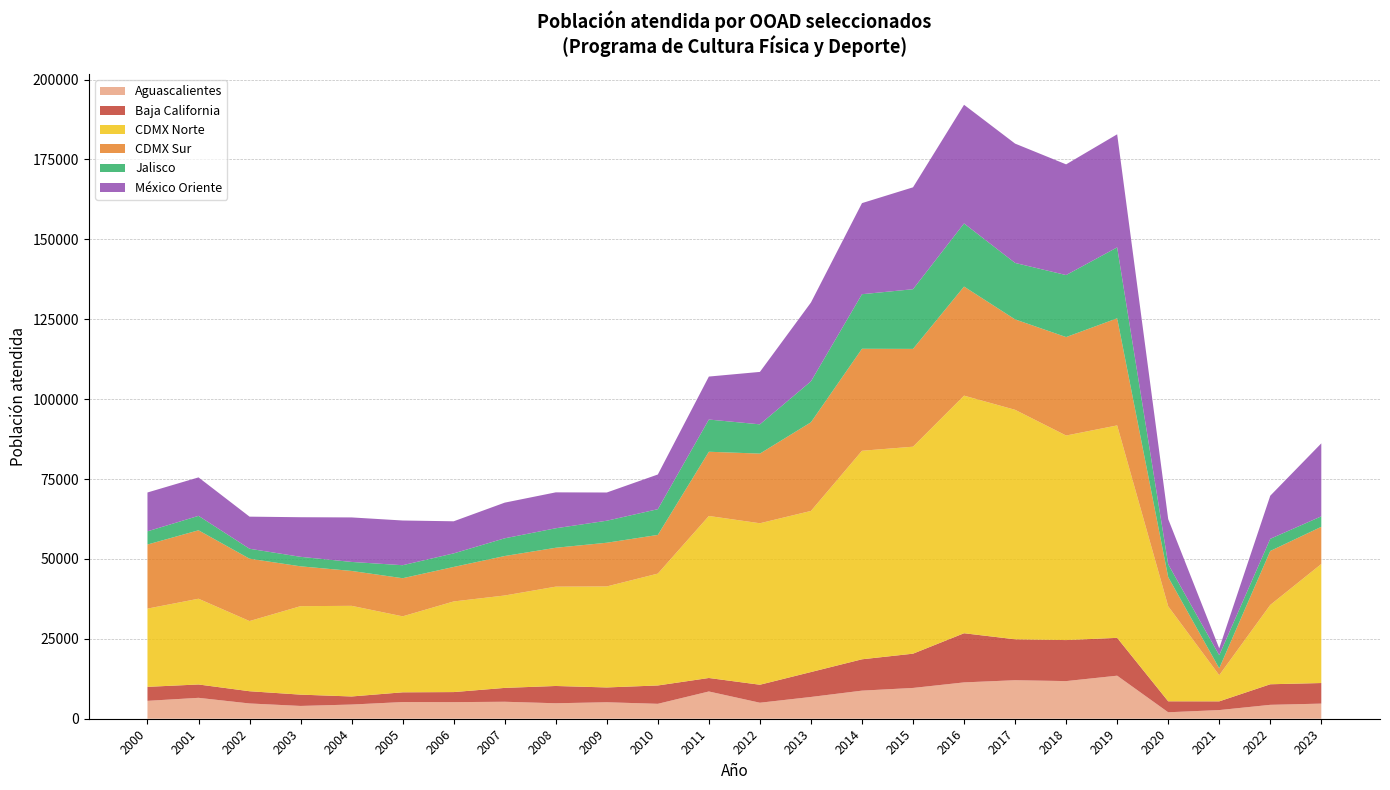

Reading right to left, transcribe all the data shown in this chart.

Aguascalientes: 4731	4350	2709	2021	13469	11778	12055	11371	9635	8793	6811	5009	8530	4671	5156	4843	5312	5192	5220	4441	4003	4779	6541	5600
Baja California: 6441	6436	2728	3433	11843	12836	12803	15382	10721	9807	7799	5628	4218	5737	4634	5406	4336	3147	3048	2526	3537	3827	4178	4378
CDMX Norte: 37255	24825	8192	29731	66475	64006	71811	74349	64772	65253	50415	50533	50702	35007	31611	31082	28917	28364	23775	28361	27687	21960	26833	24482
CDMX Sur: 11632	16884	2146	9129	33514	30814	28296	34132	30603	31918	27741	21795	20097	12104	13672	12169	12354	10793	11927	10919	12461	19513	21417	20055
Jalisco: 3269	3809	4110	4008	22198	19399	17664	19756	18678	17073	12807	9156	10077	8056	6889	6103	5544	4243	4071	2820	2975	3111	4517	4127
México Oriente: 22845	13485	2146	14155	35386	34643	37340	37131	31884	28503	24672	16410	13451	10854	8831	11236	11156	10046	13991	13927	12394	10047	12037	12156